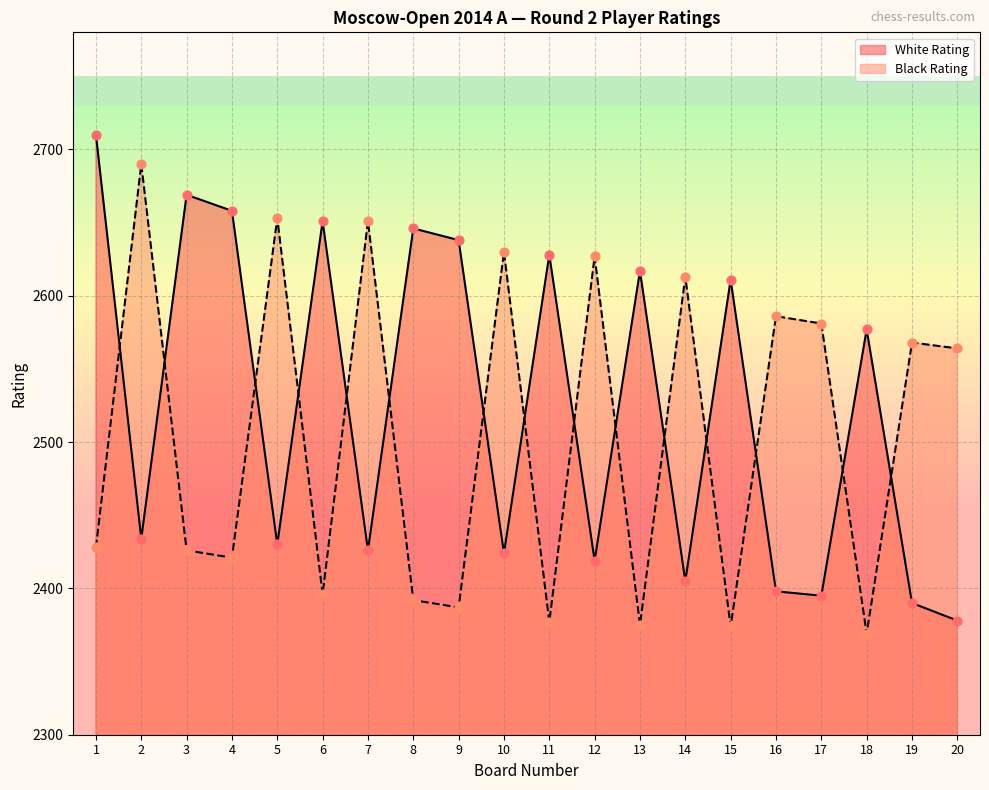

Which series reaches the maximum Y coordinate?

White Rating